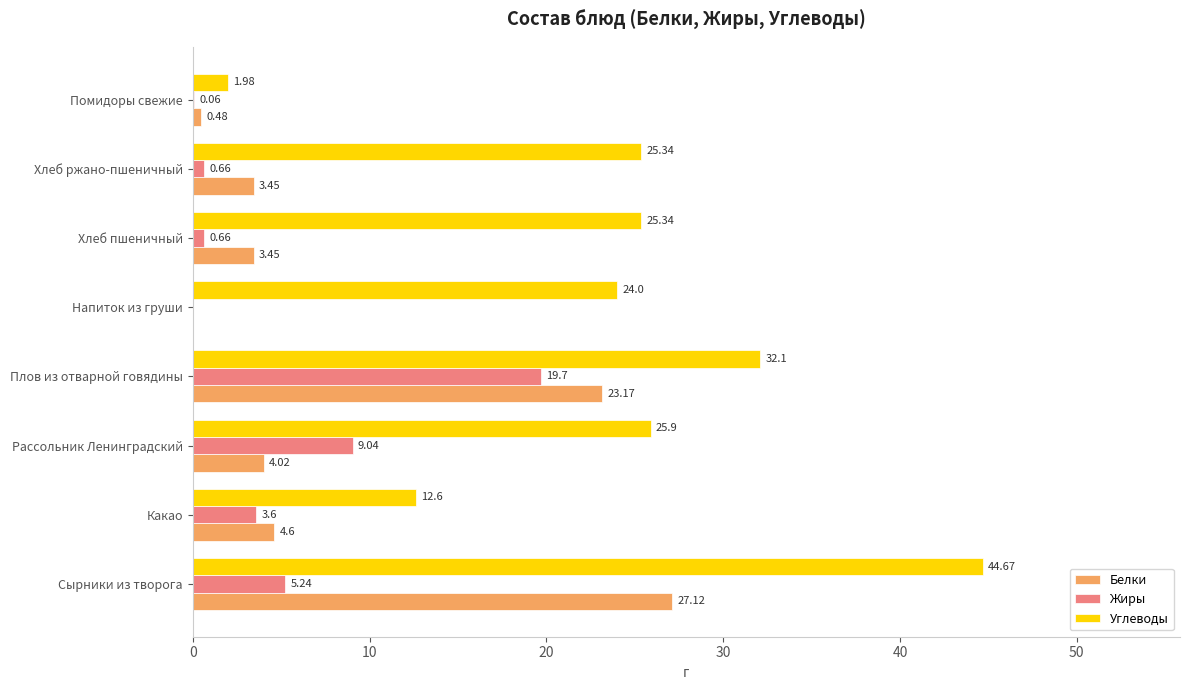

What is the total value across all series at Помидоры свежие?

2.5